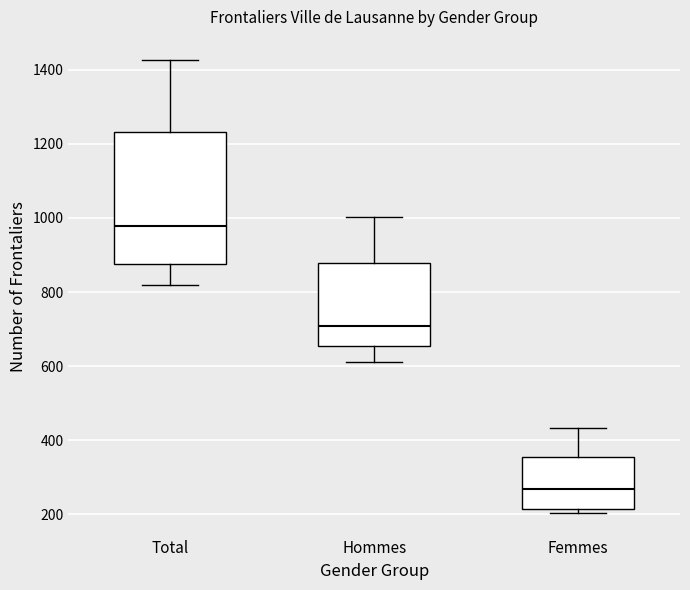

Reading left to right, transcribe this box plot: for each box, give where its median line is, the range the box spans, and where its two whiskers end, as read against the y-axis. The values are not printed on the chart, so give them approximately, as read against the axis.

Total: median 980, box 880 to 1240, whiskers 820 to 1420
Hommes: median 700, box 660 to 880, whiskers 620 to 1000
Femmes: median 260, box 220 to 360, whiskers 200 to 440